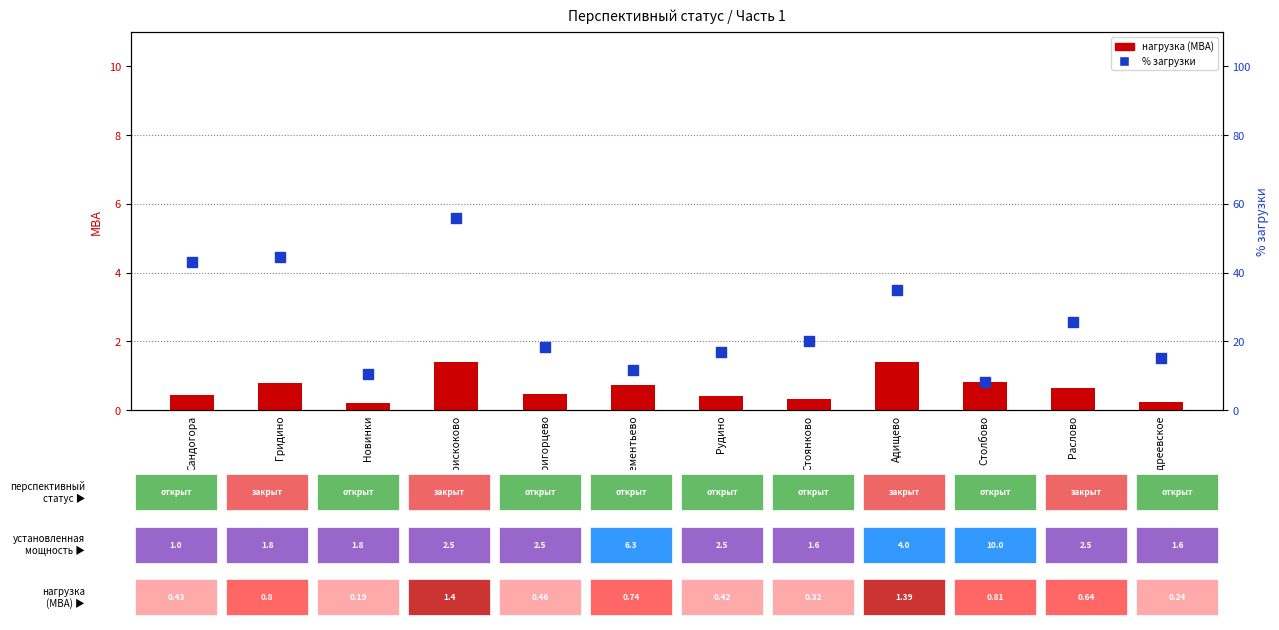

What are all the series names shown in the legend?

нагрузка (МВА), % загрузки